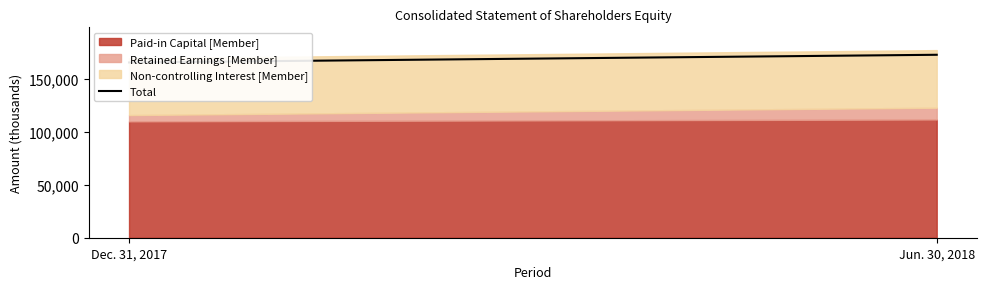

Which label corresponds to the smallest value in the chart?

Dec. 31, 2017